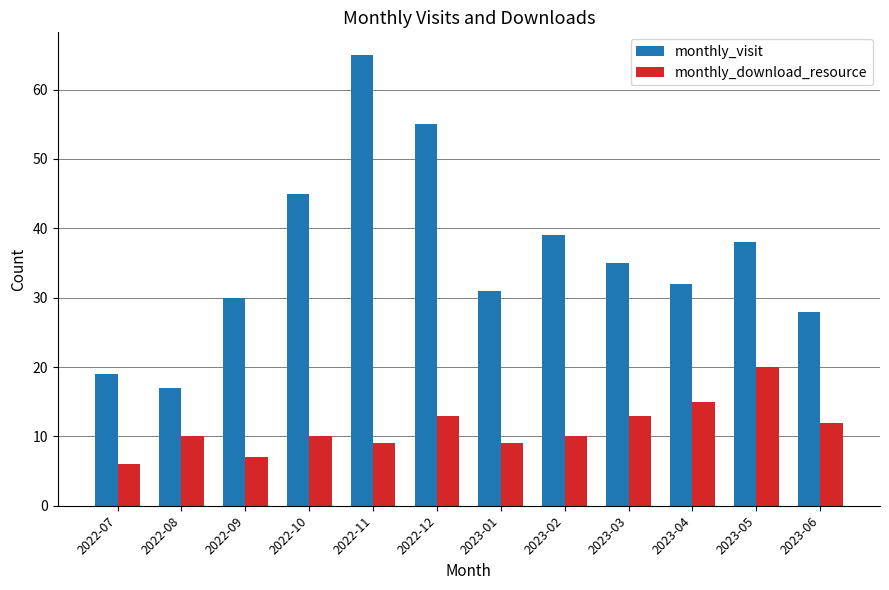

Does the chart contain any negative values?

No